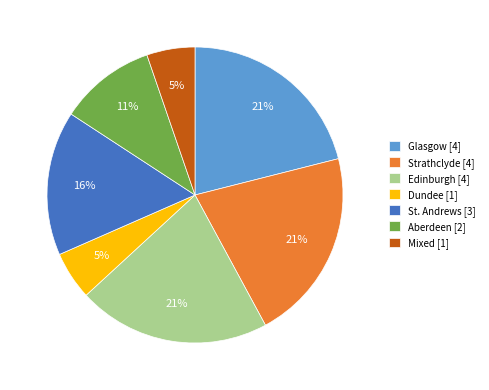

How many slices are in this pie chart?

7